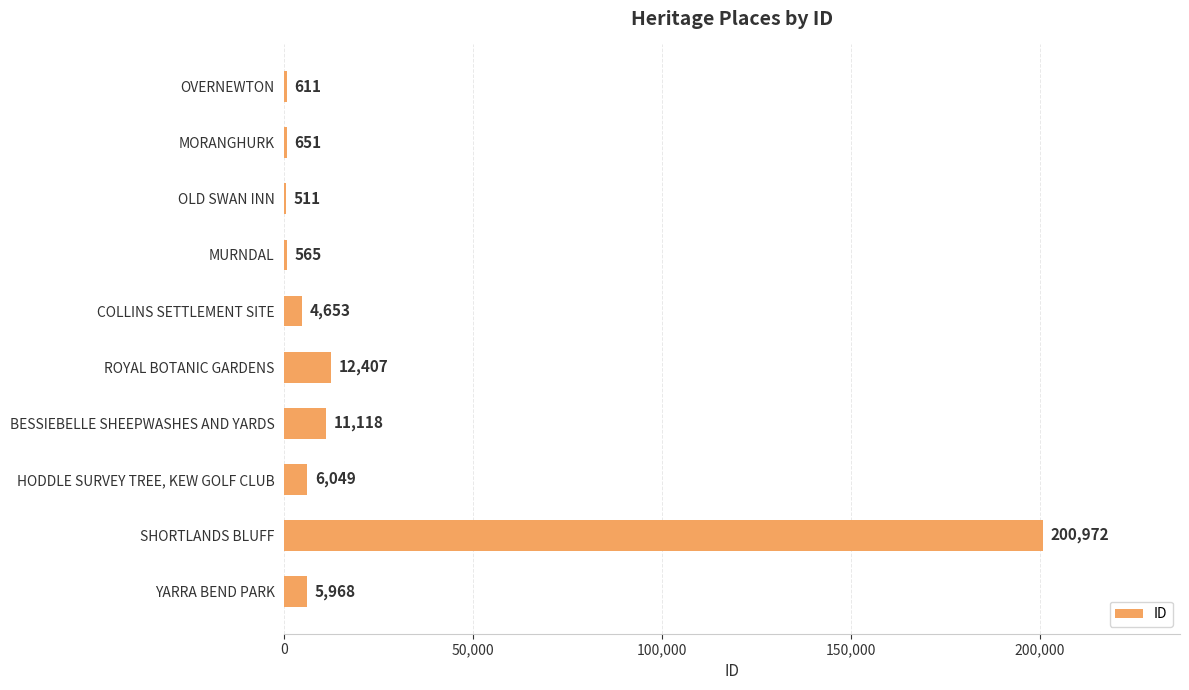

What is the greatest value displayed?

200972